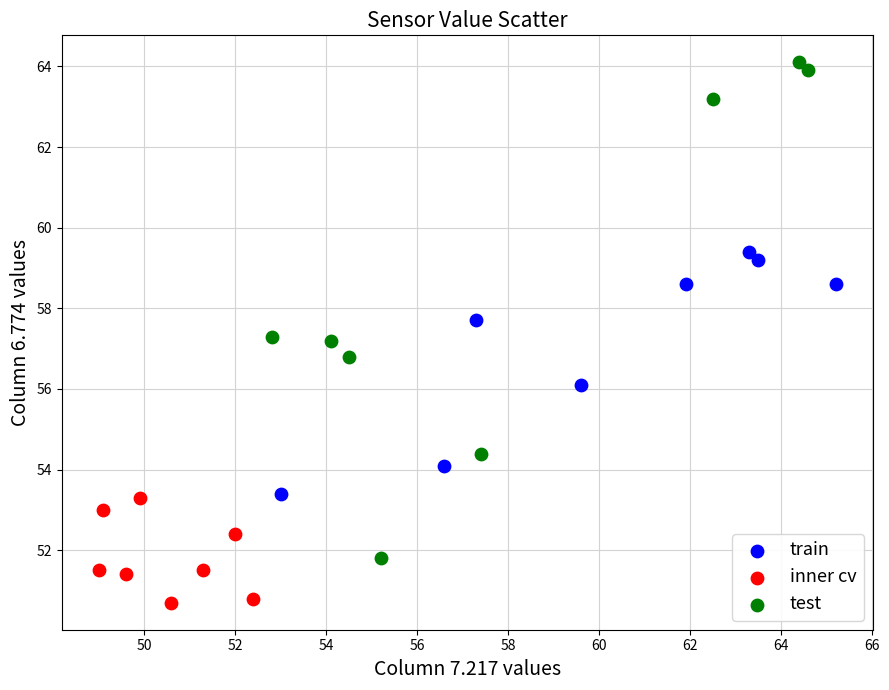

Which series contains the lowest Y value?

inner cv